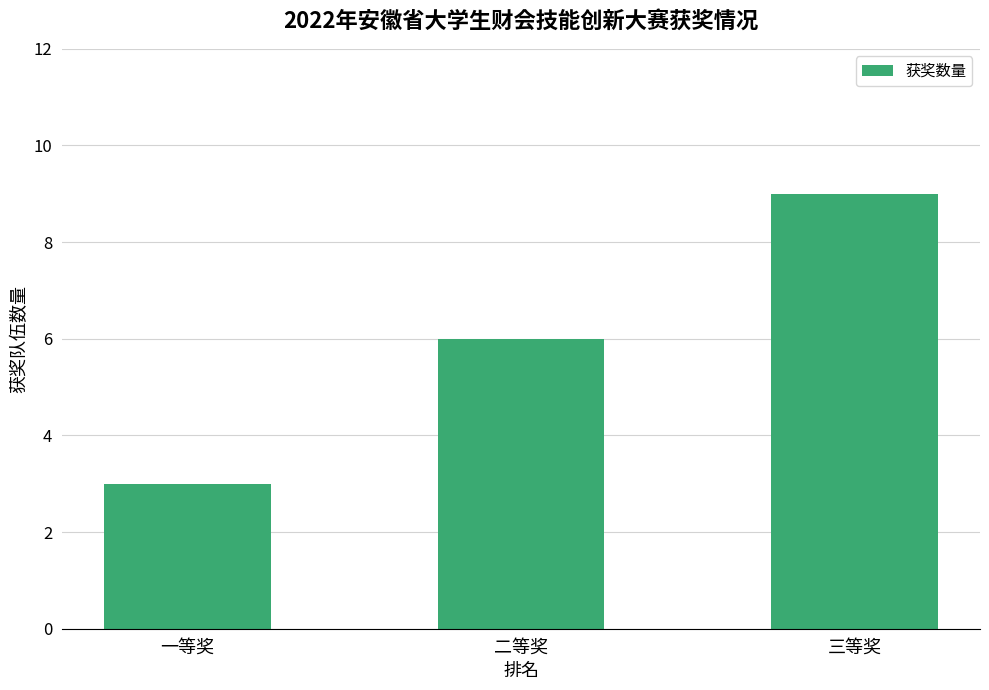

List the labels in order of value, smallest first.

一等奖, 二等奖, 三等奖